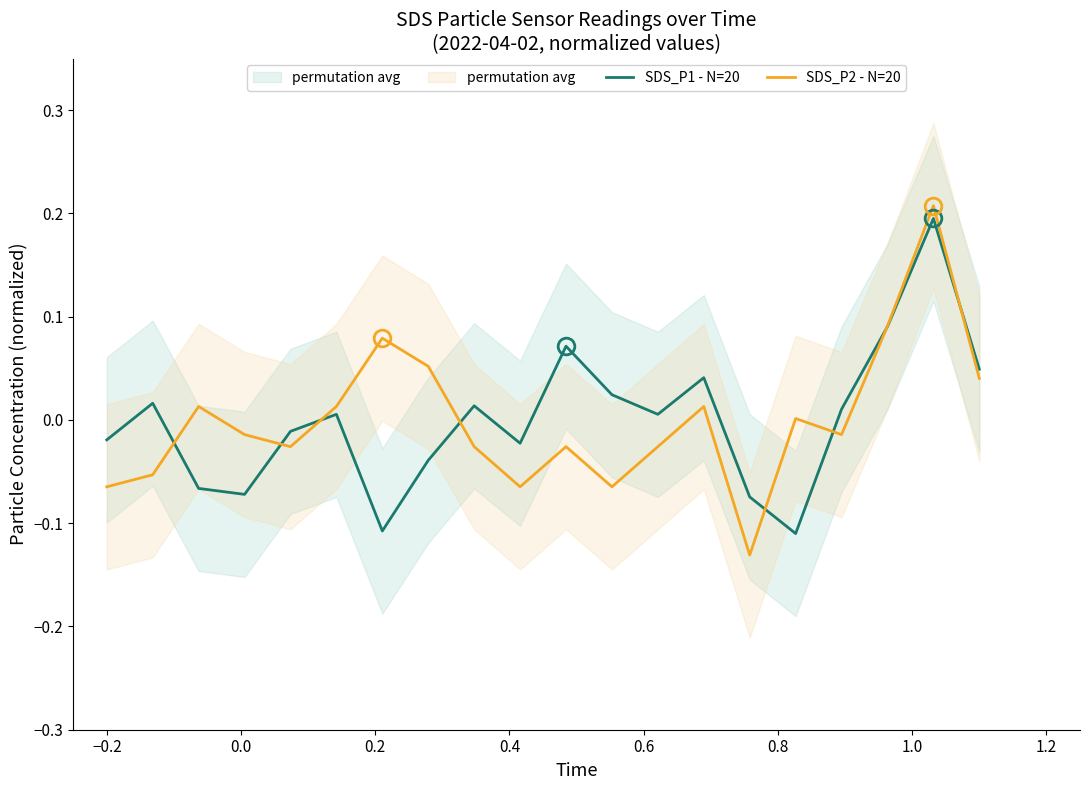

Reading right to left, list all the values displayed in this chart.

SDS_P1 - N=20: 0.0	0.2	0.1	0.0	-0.1	-0.1	0.0	0.0	0.0	0.1	-0.0	0.0	-0.0	-0.1	0.0	-0.0	-0.1	-0.1	0.0	-0.0
SDS_P2 - N=20: 0.0	0.2	0.1	-0.0	0.0	-0.1	0.0	-0.0	-0.1	-0.0	-0.1	-0.0	0.1	0.1	0.0	-0.0	-0.0	0.0	-0.1	-0.1